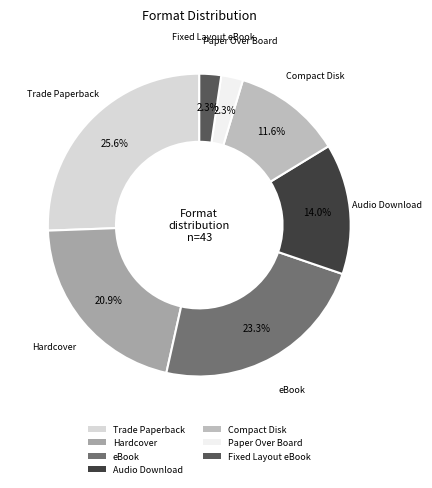

True or false: Paper Over Board accounts for 11% of the total.

False